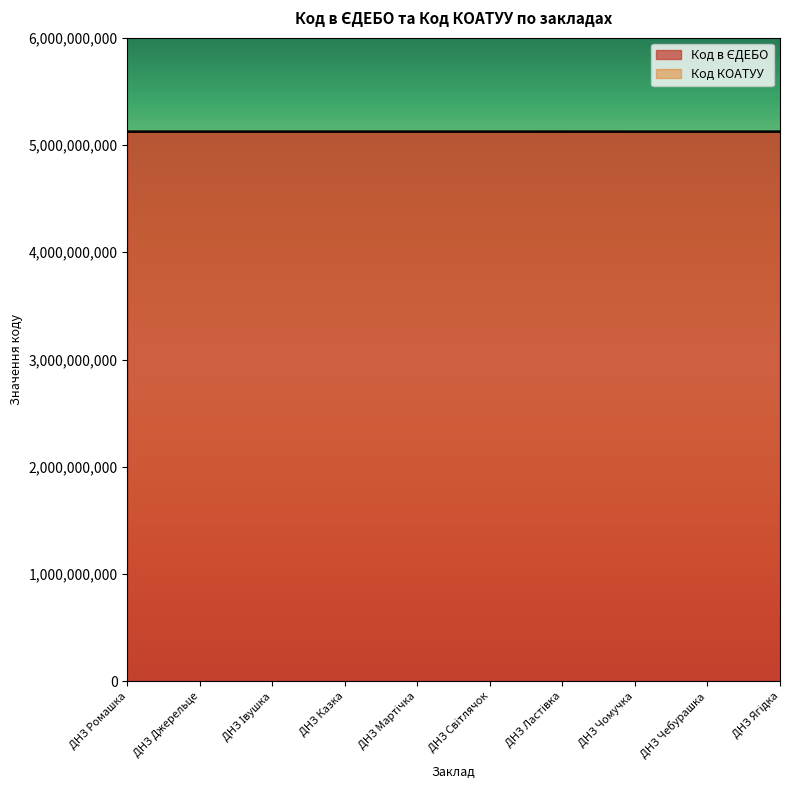

The Код в ЄДЕБО series shows 5124153298.0 at ДНЗ Ромашка. True or false?

True